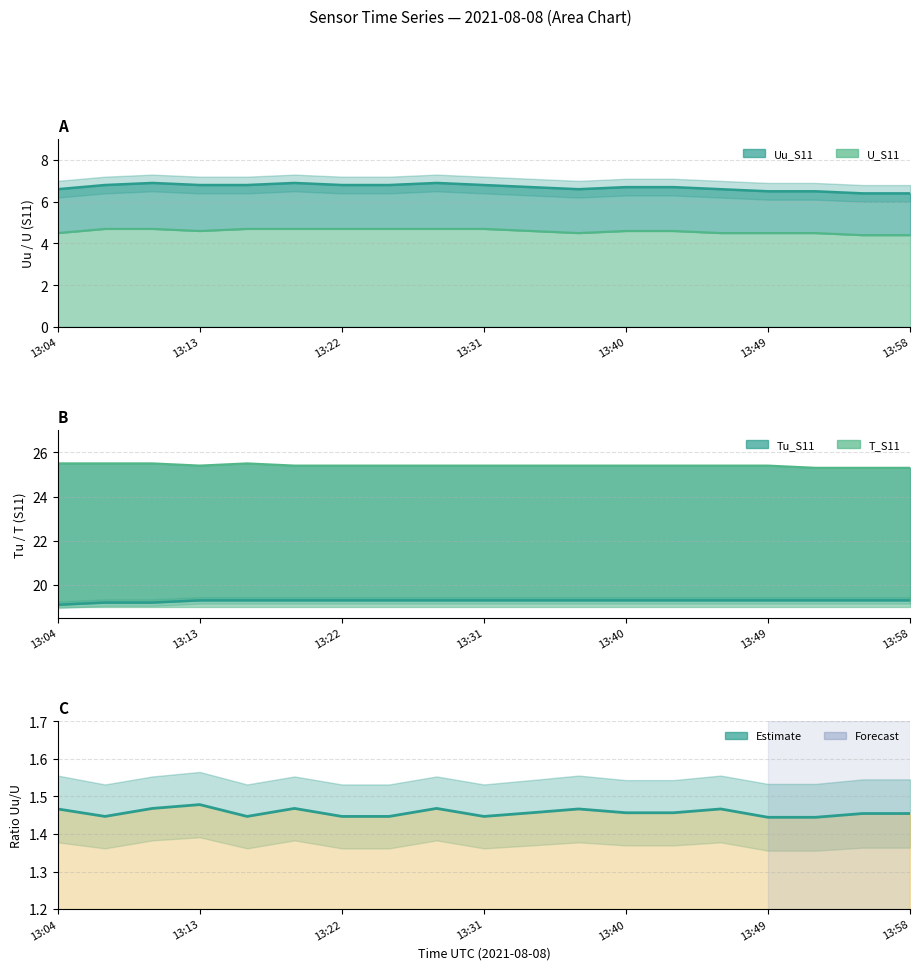

What is the label of the 5th point from the left?

13:40